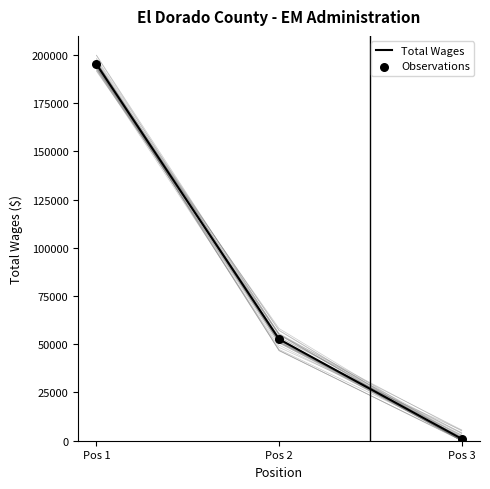

Which series contains the lowest Y value?

Total Wages